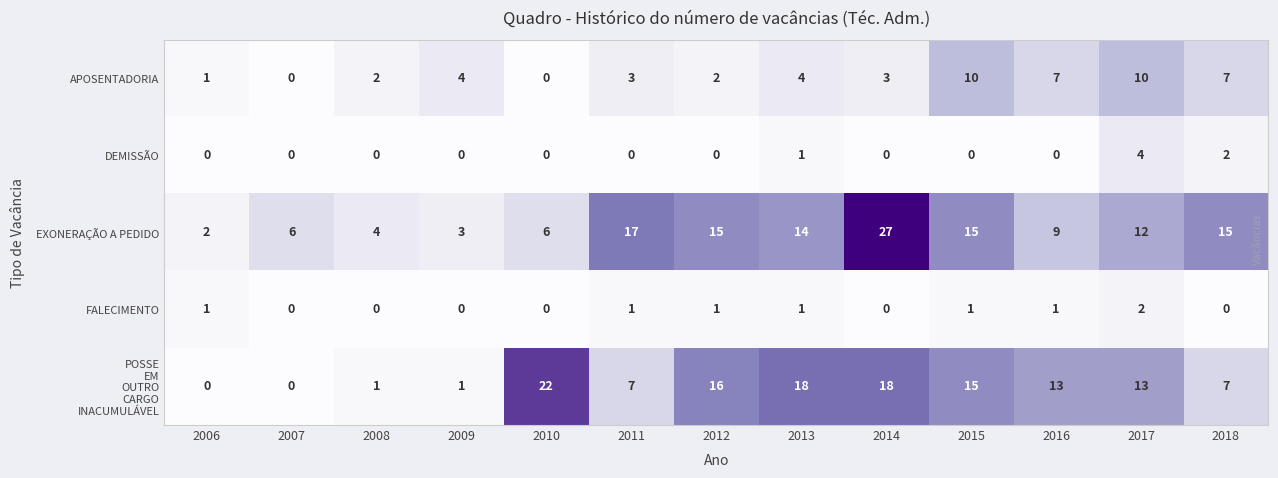

What is the total value across all series at 2007?

6